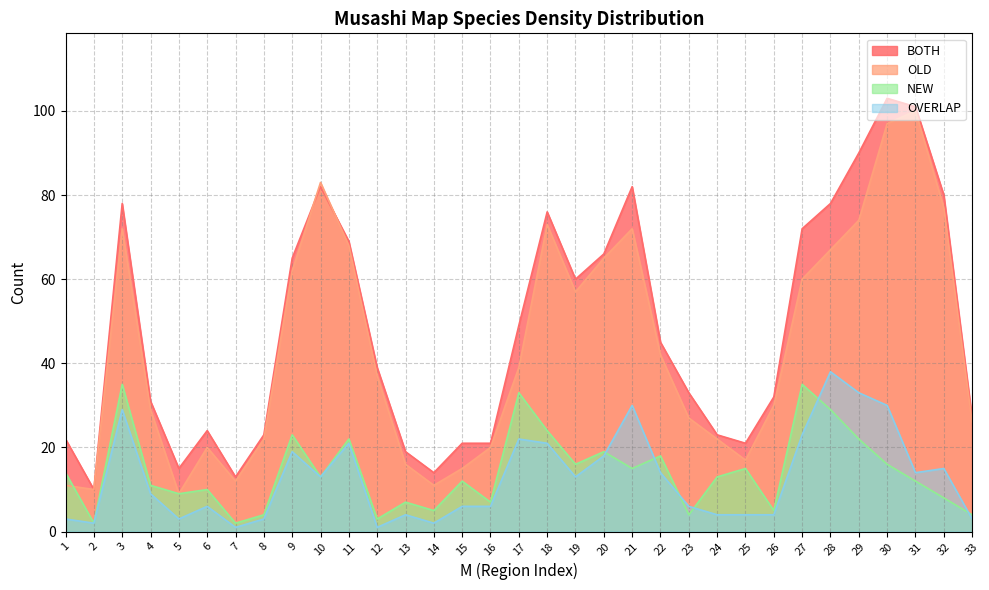

At how many categories does at least one series exceed 24?

21